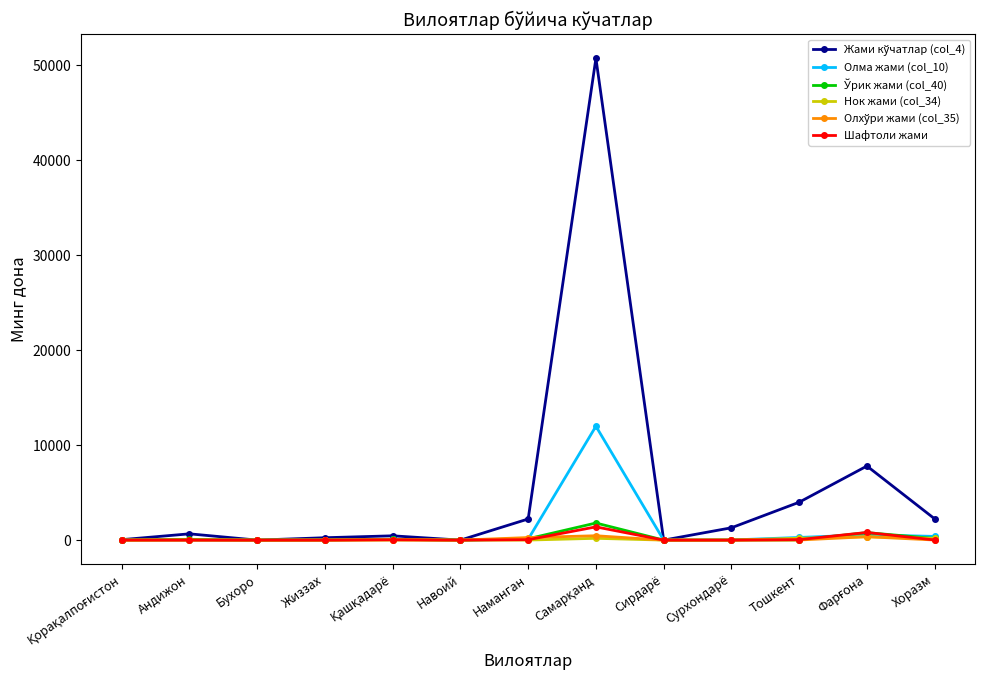

What is the label of the 13th point from the left?

Хоразм